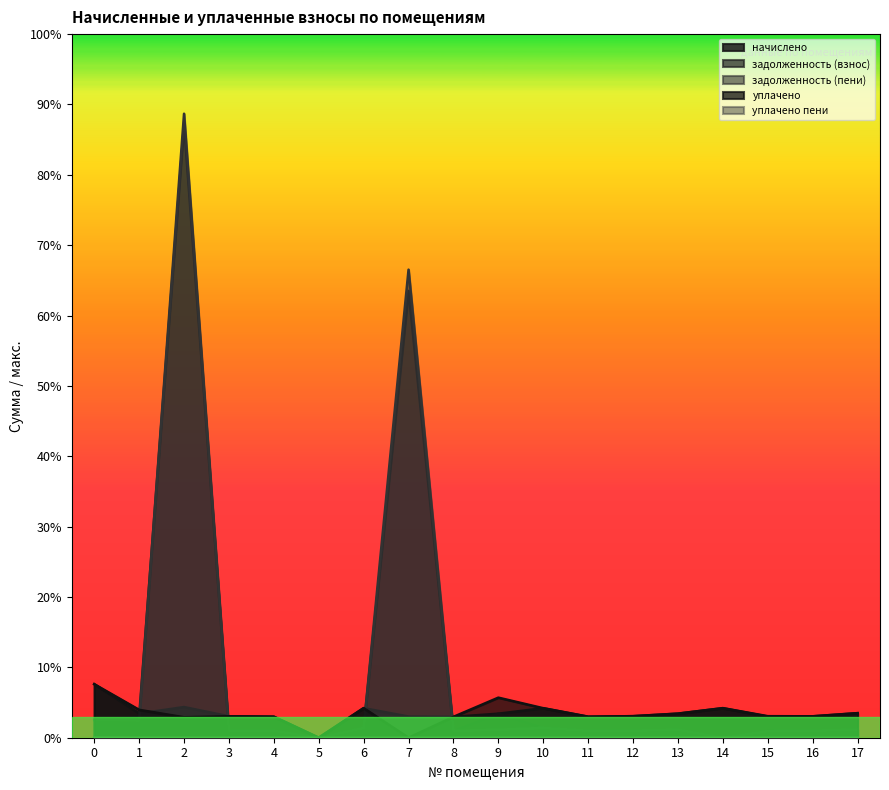

How many lines are shown in the chart?

5